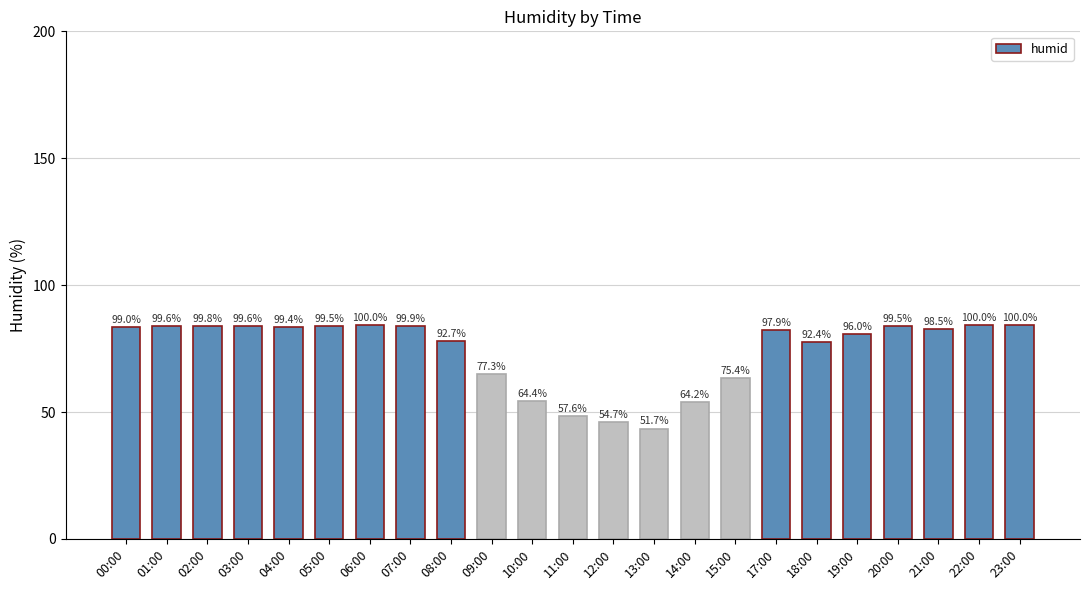

Are the bars grouped side by side (vs. stacked)?

No